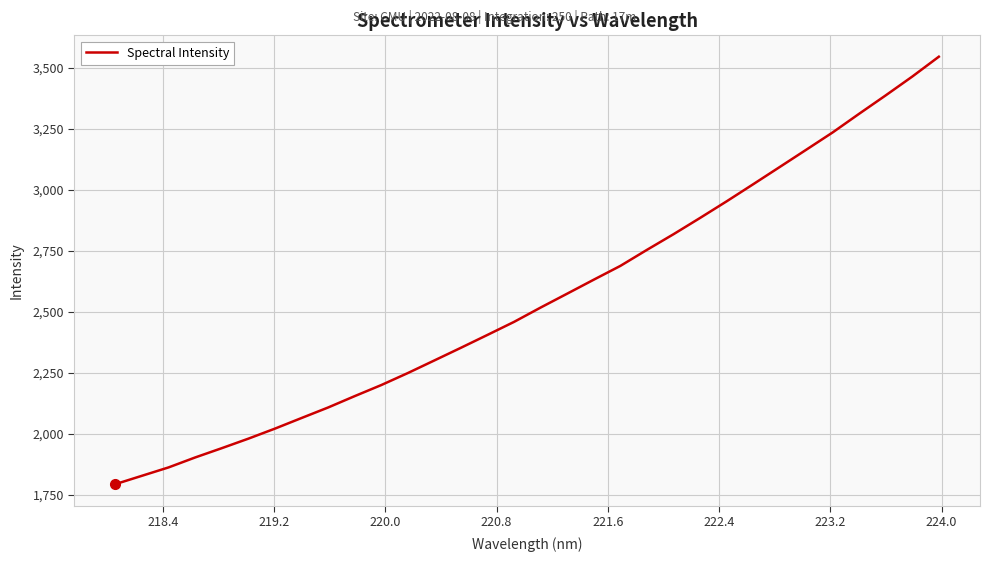

What is the difference between the maximum and minimum values?

1750.4